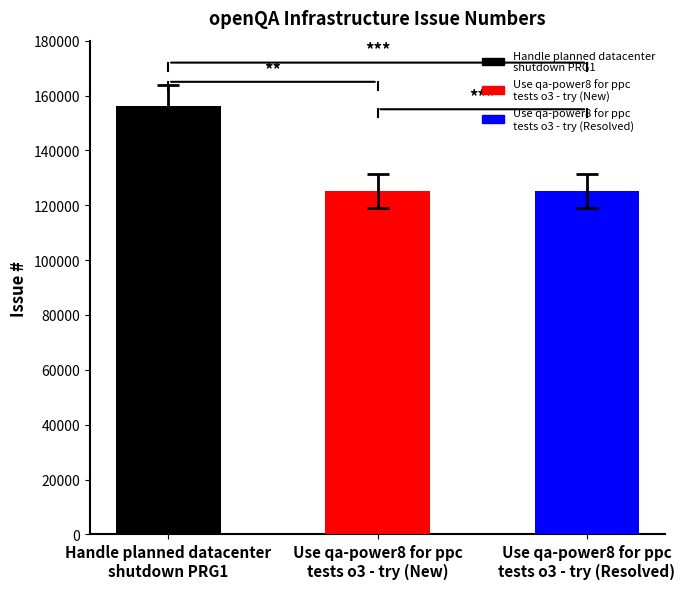

What is the sum of all values?

406499